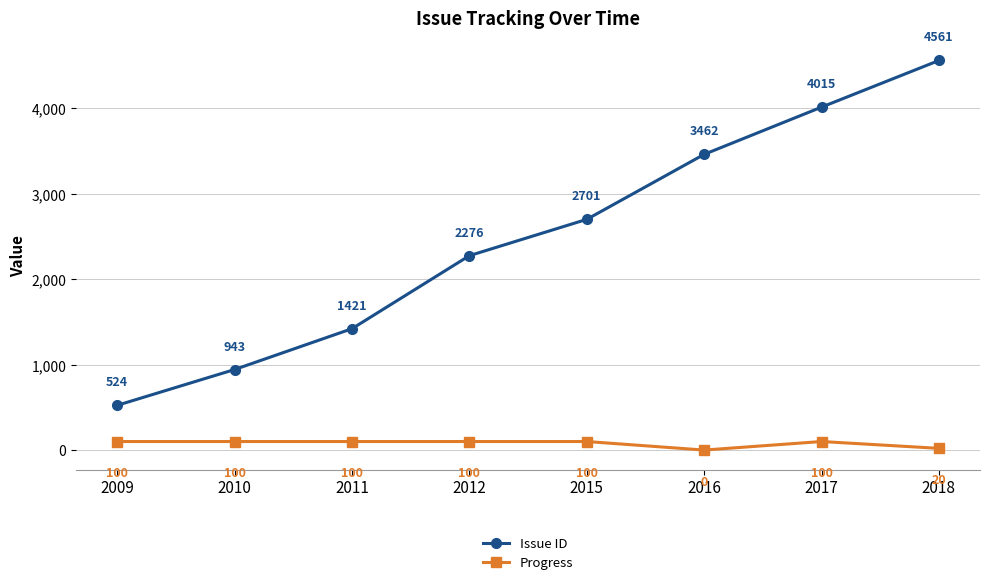

True or false: Issue ID and Progress cross at least once.

False